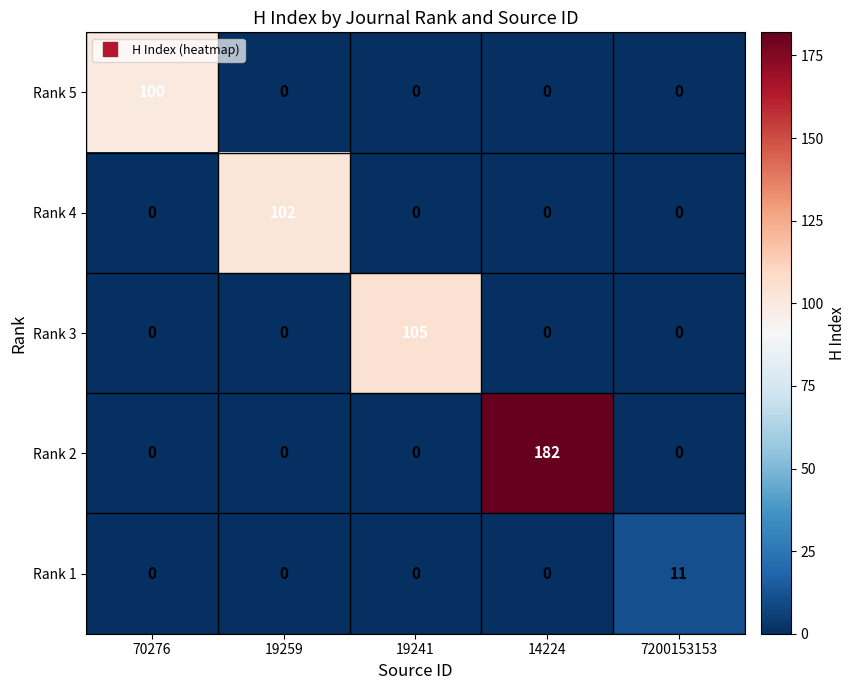

Which series has the largest total across all categories?

Rank 2